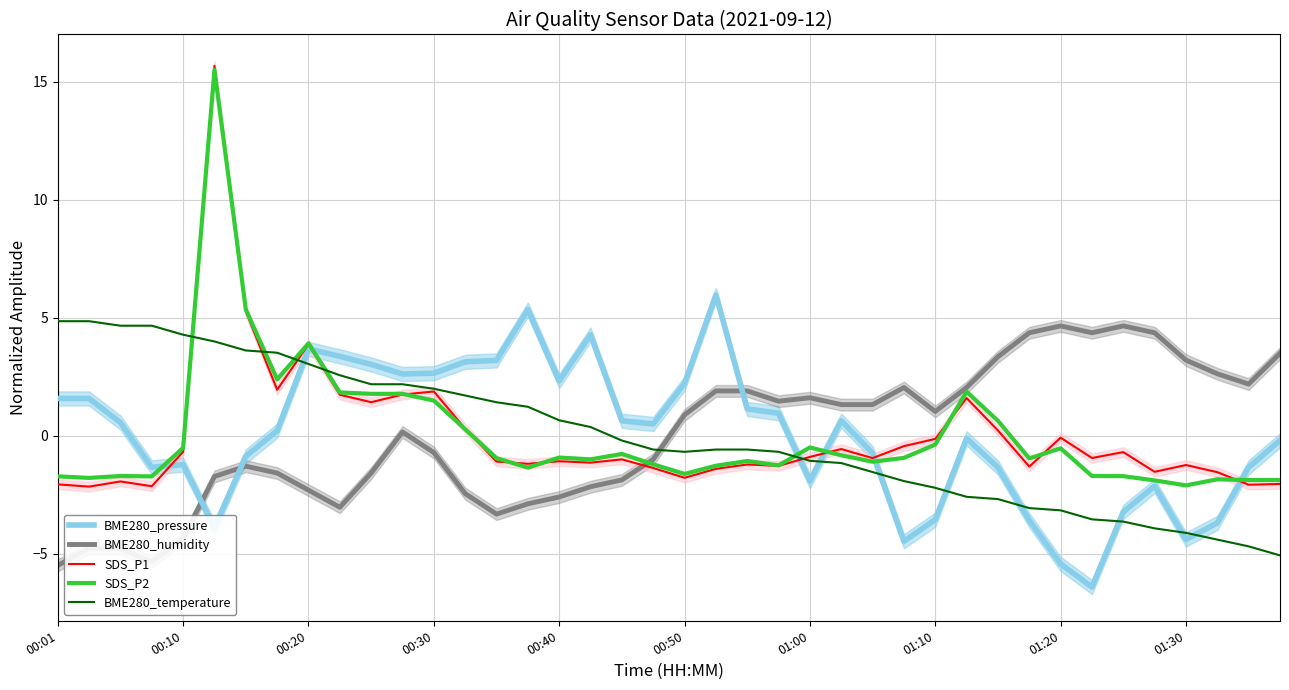

Reading left to right, what are all the values shown in this chart?

BME280_pressure: 1.6	1.6	0.6	-1.3	-1.2	-3.9	-0.9	0.2	3.7	3.4	3.0	2.6	2.7	3.1	3.2	5.4	2.3	4.3	0.6	0.5	2.2	6.0	1.1	1.0	-1.9	0.6	-0.7	-4.5	-3.5	-0.1	-1.3	-3.6	-5.4	-6.4	-3.2	-2.1	-4.4	-3.7	-1.3	-0.2
BME280_humidity: -5.5	-4.8	-4.8	-5.3	-4.3	-1.7	-1.3	-1.6	-2.3	-3.0	-1.6	0.2	-0.7	-2.4	-3.3	-2.9	-2.6	-2.2	-1.9	-1.0	0.9	1.9	1.9	1.5	1.6	1.3	1.3	2.1	1.0	2.1	3.4	4.4	4.7	4.4	4.7	4.4	3.2	2.6	2.2	3.5
SDS_P1: -2.1	-2.1	-1.9	-2.1	-0.7	15.7	5.3	2.0	3.9	1.7	1.4	1.8	1.9	0.3	-1.1	-1.2	-1.1	-1.1	-1.0	-1.4	-1.8	-1.4	-1.2	-1.3	-0.9	-0.6	-0.9	-0.4	-0.1	1.6	0.2	-1.3	-0.1	-0.9	-0.7	-1.5	-1.2	-1.5	-2.1	-2.0
SDS_P2: -1.7	-1.8	-1.7	-1.7	-0.5	15.5	5.4	2.4	3.9	1.8	1.8	1.8	1.5	0.3	-0.9	-1.3	-0.9	-1.0	-0.8	-1.2	-1.6	-1.3	-1.1	-1.2	-0.5	-0.8	-1.1	-0.9	-0.4	1.9	0.6	-1.0	-0.5	-1.7	-1.7	-1.9	-2.1	-1.8	-1.9	-1.9
BME280_temperature: 4.9	4.9	4.7	4.7	4.3	4.0	3.6	3.5	3.0	2.6	2.2	2.2	2.0	1.7	1.4	1.2	0.7	0.4	-0.2	-0.6	-0.7	-0.6	-0.6	-0.7	-1.1	-1.1	-1.5	-1.9	-2.2	-2.6	-2.7	-3.1	-3.2	-3.5	-3.6	-3.9	-4.1	-4.4	-4.7	-5.1